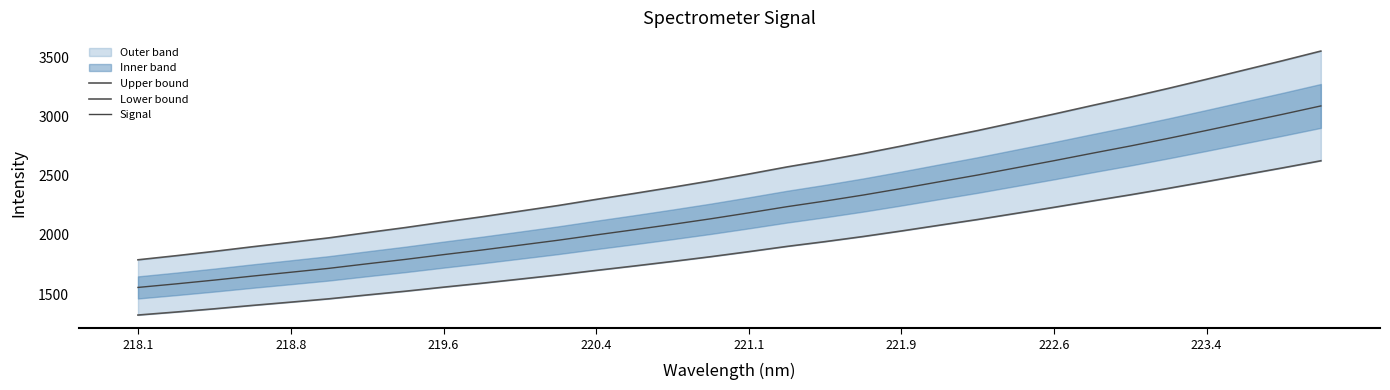

Is this an area chart (filled region under the line)?

No